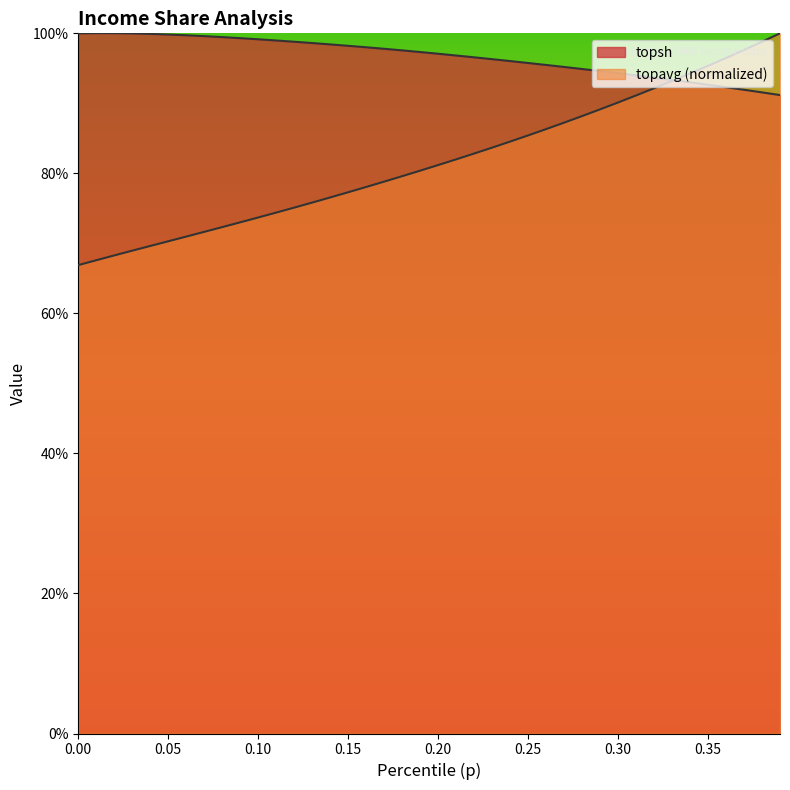

At how many categories does at least one series exceed 0?

40